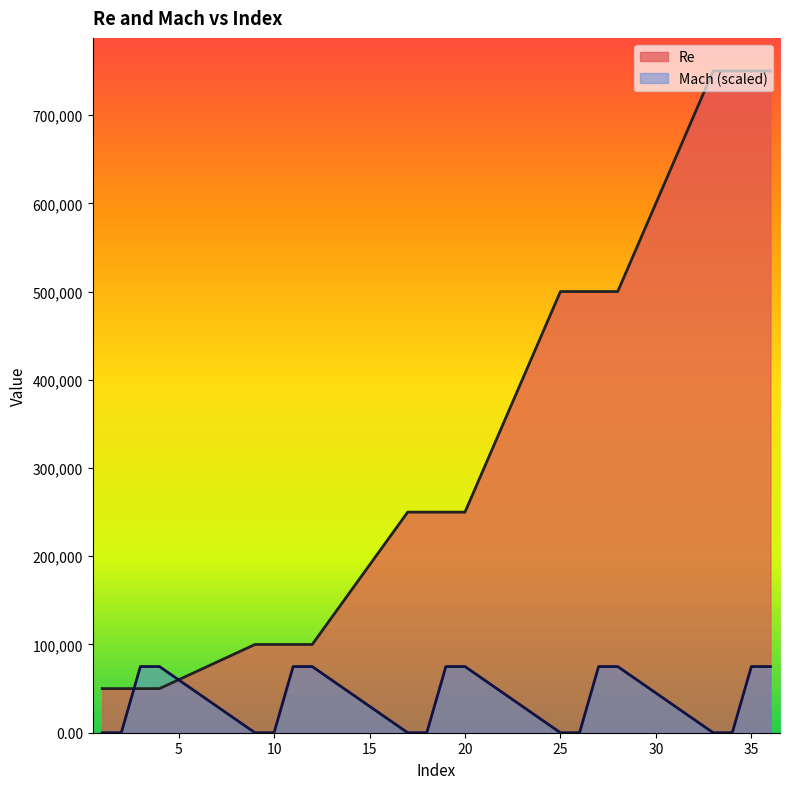

Which series has the widest spread of values?

Re